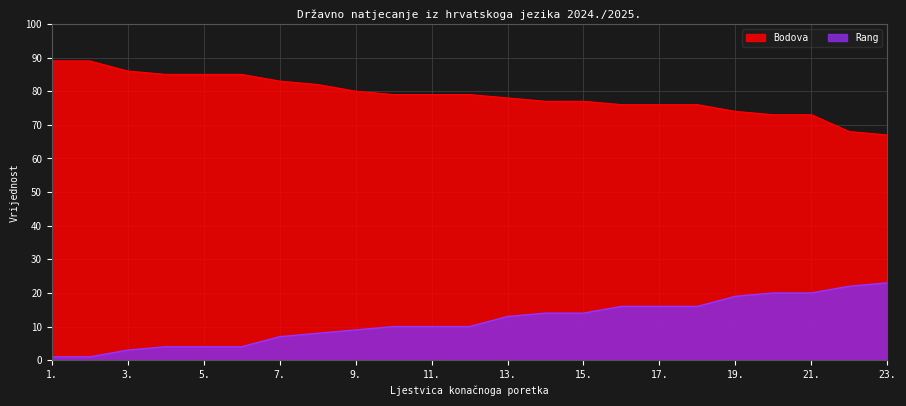

What is the total value across all series at 5.?

89